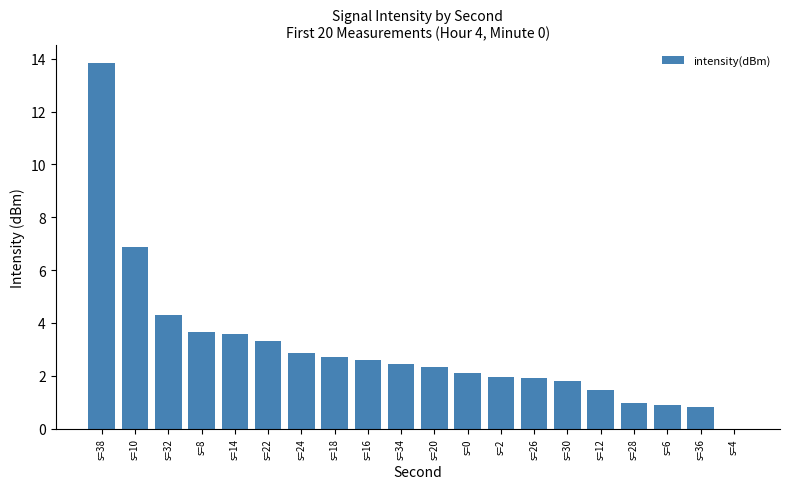

Where does the data first go above 2?

s=38